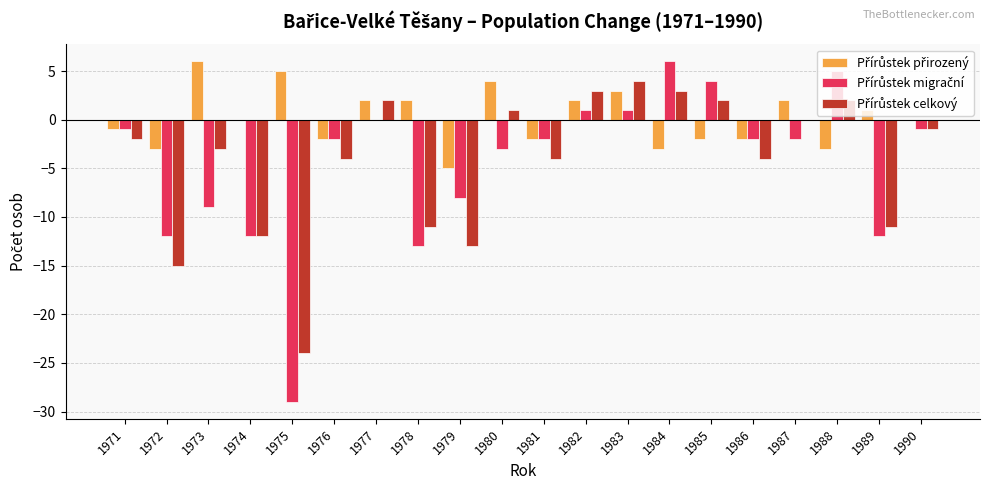

What is the minimum value shown in the chart?

-29